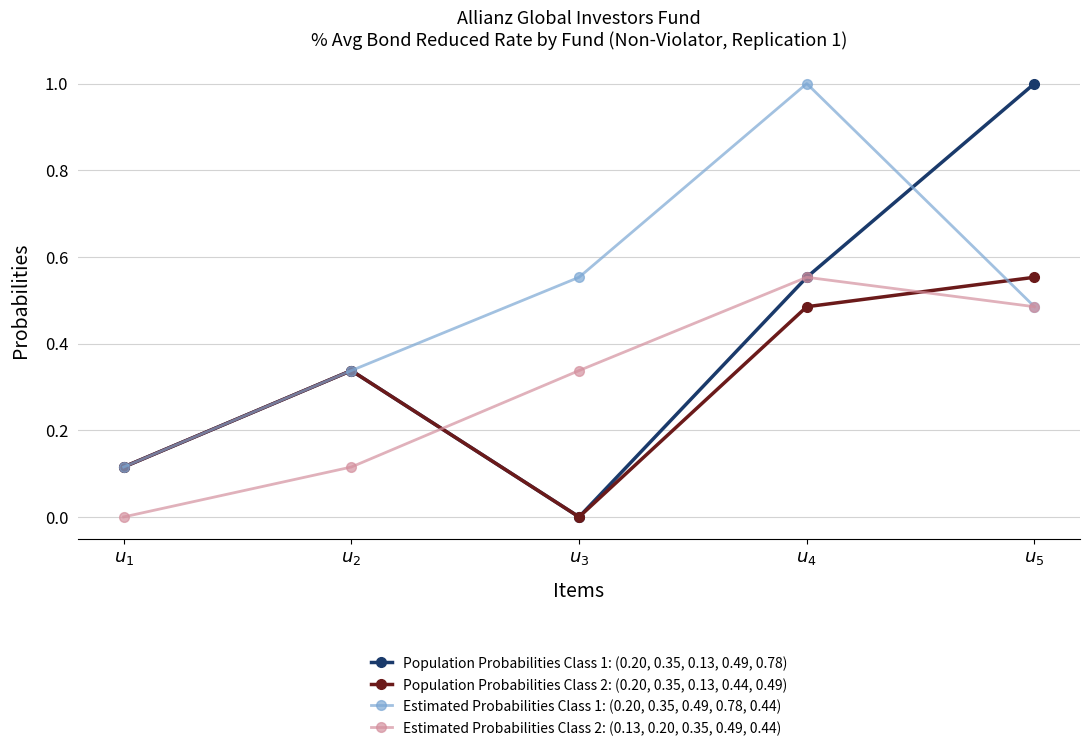

Where is the first local maximum for Population Probabilities Class 2: (0.20, 0.35, 0.13, 0.44, 0.49)?

$u_{2}$